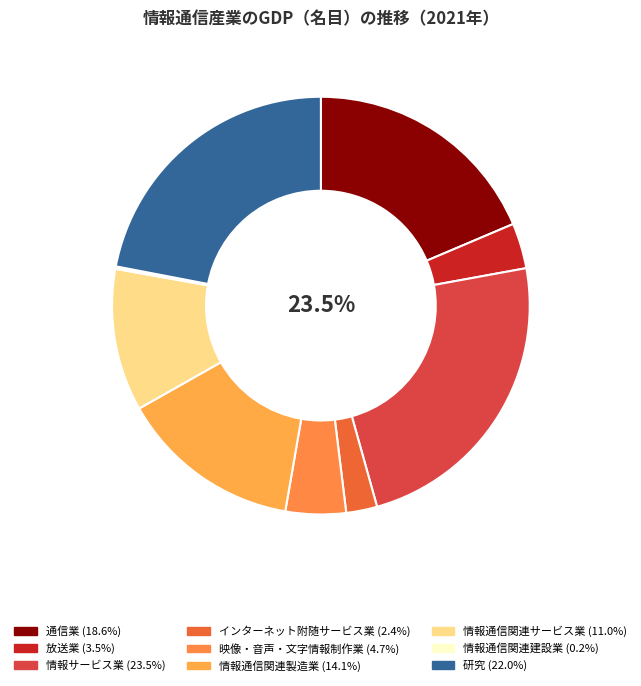

To the nearest percent, what is the average slice percentage?

11%